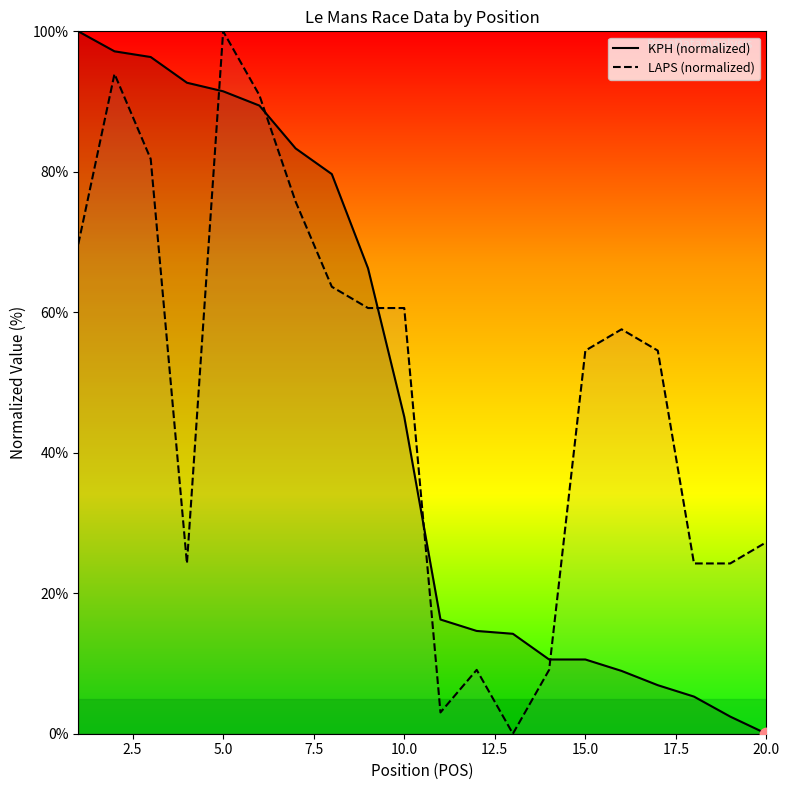

What is the total value across all series at 20.0?

27.3